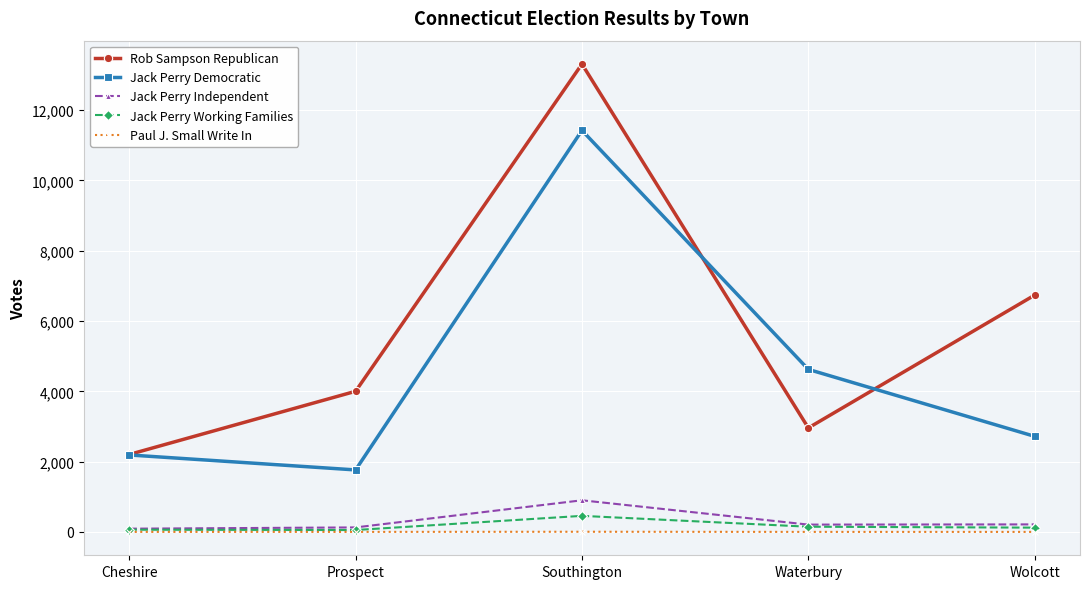

What is the difference between the highest and lowest values at Prospect?

4000